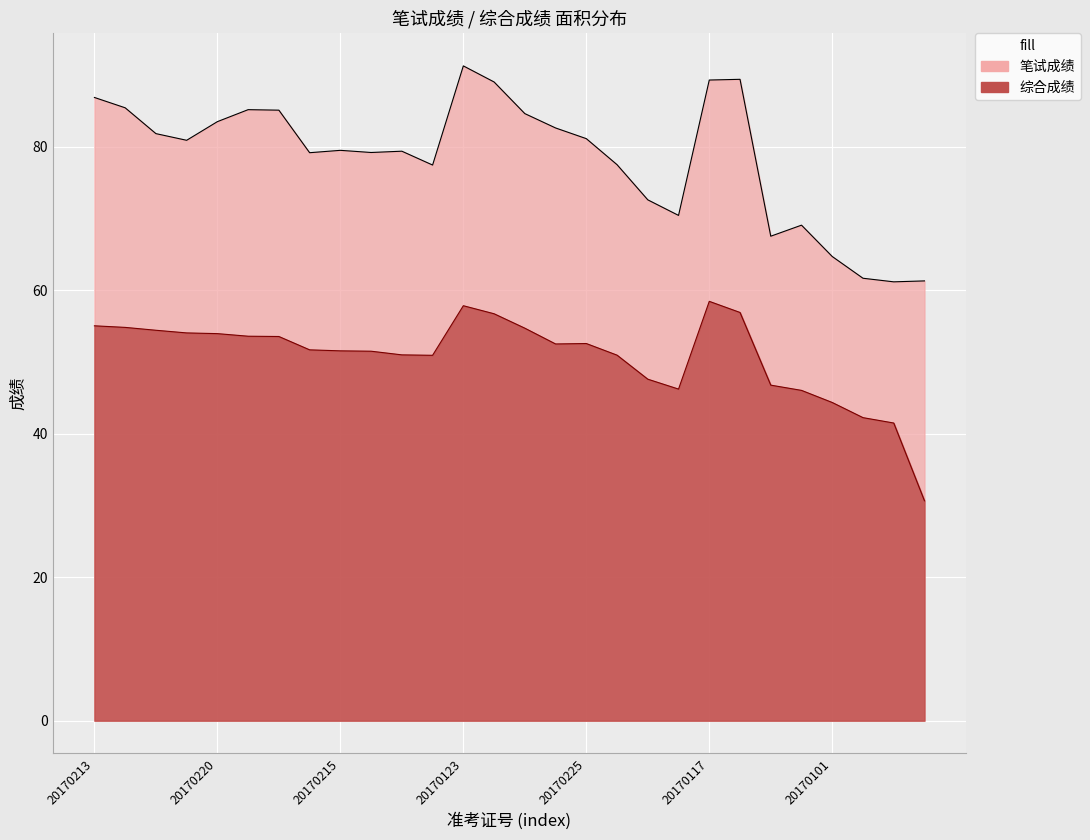

Between 20170306 and 20170201, which is larger?

20170306